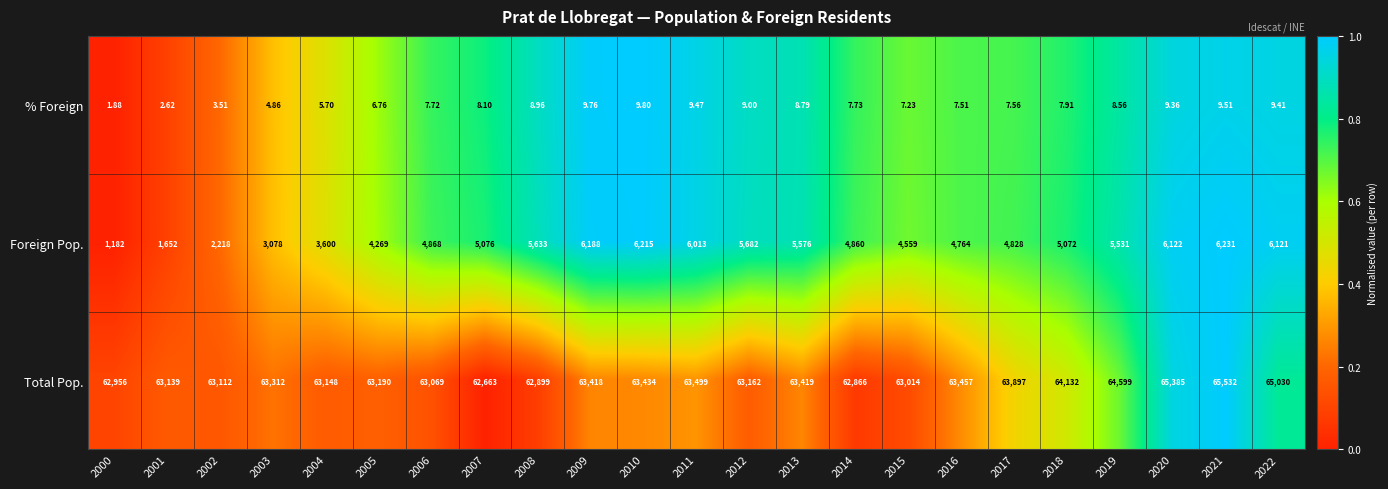

Rank the series by their maximum value, from lowest to highest.

% Foreign, Foreign Pop., Total Pop.